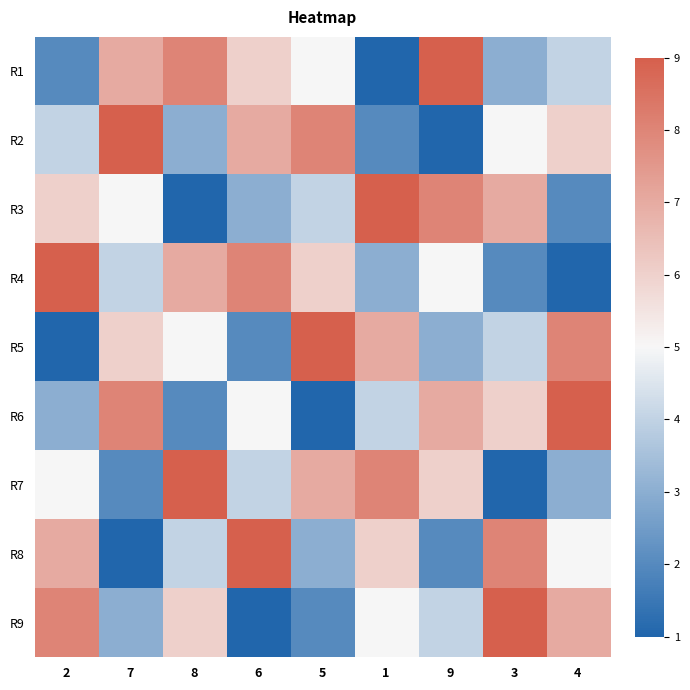

Rank the series by their maximum value, from lowest to highest.

R1, R2, R3, R4, R5, R6, R7, R8, R9